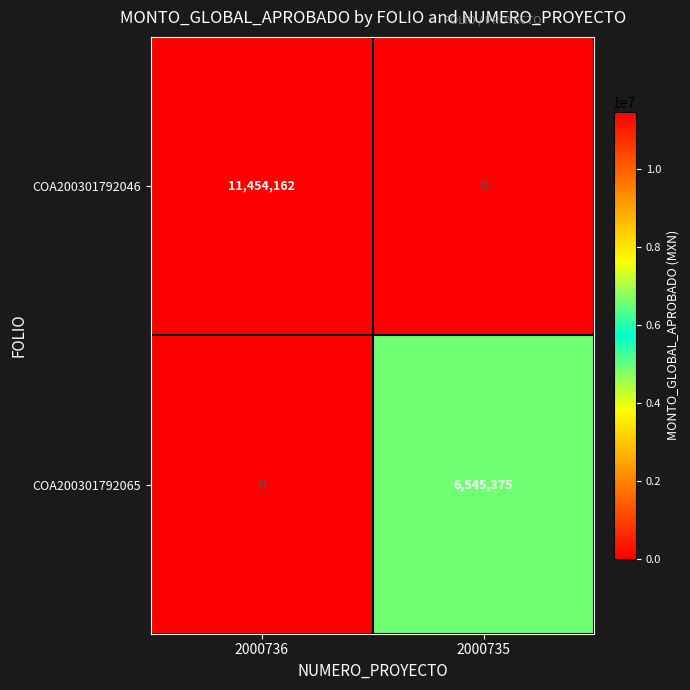

What is the sum of all COA200301792046 values?

11454162